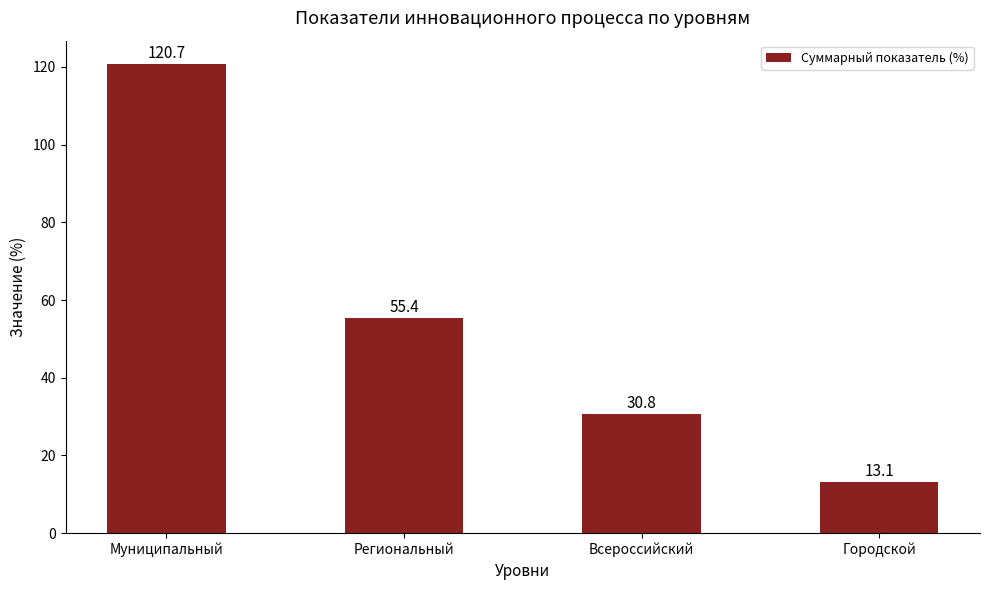

Is it true that the value at Региональный is 55.4?

True